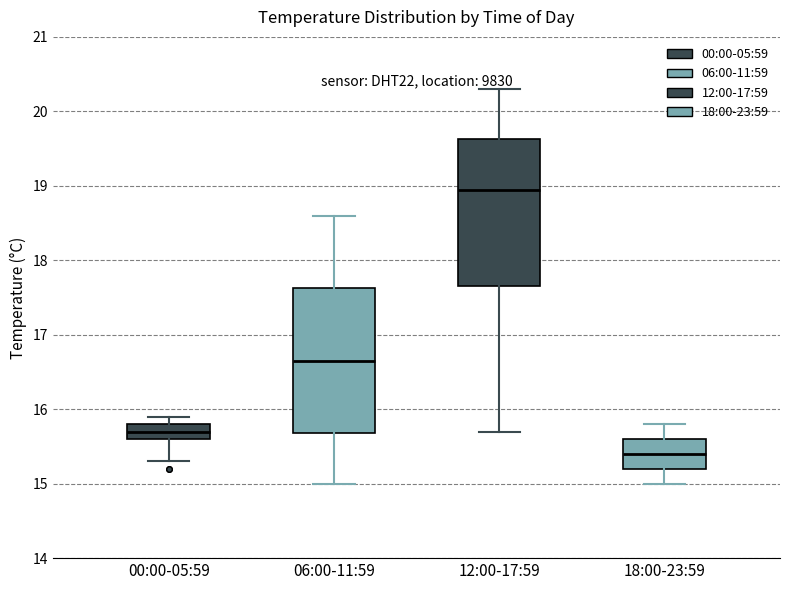

Where does the median line of the box for 06:00-11:59 sit on the y-axis? The values are not printed on the chart, so give them approximately, as read against the axis.

16.7